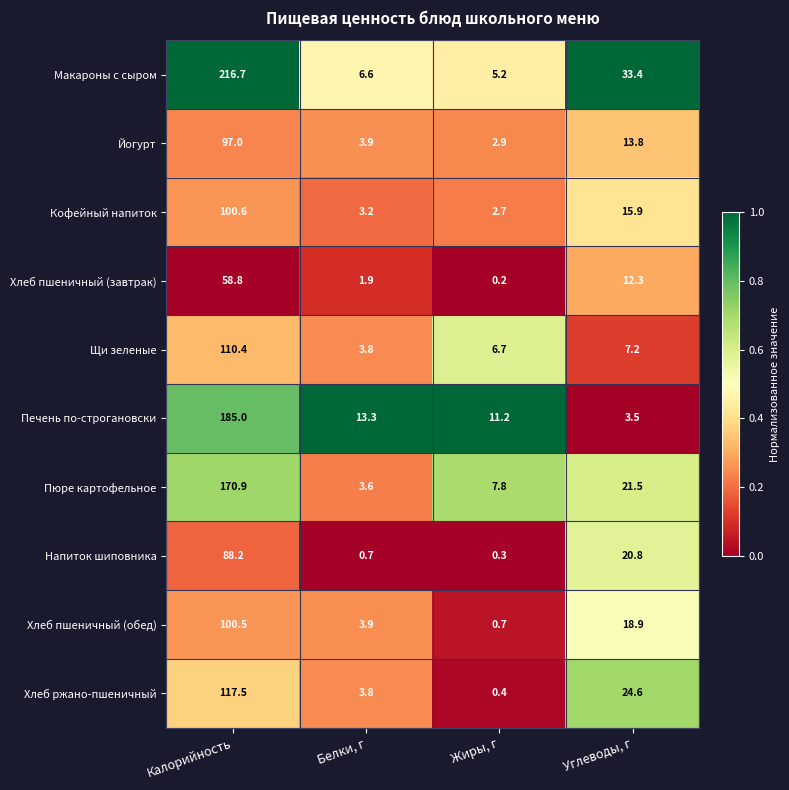

Rank the series at Жиры, г from lowest to highest value.

Хлеб пшеничный (завтрак), Напиток шиповника, Хлеб ржано-пшеничный, Хлеб пшеничный (обед), Кофейный напиток, Йогурт, Макароны с сыром, Щи зеленые, Пюре картофельное, Печень по-строгановски